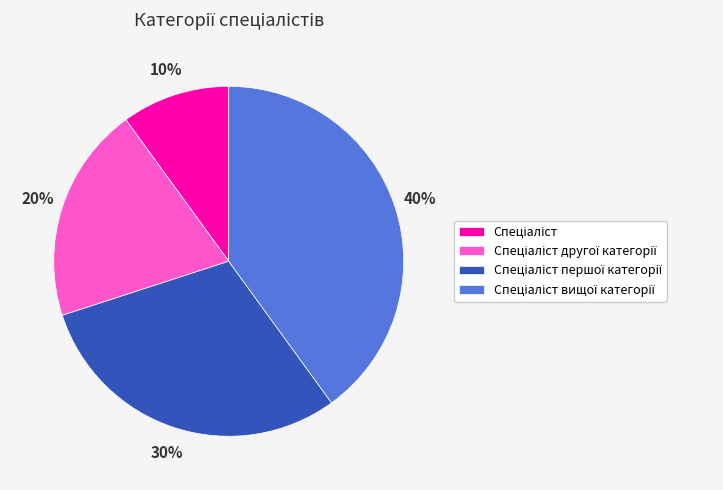

To the nearest percent, what is the average slice percentage?

25%